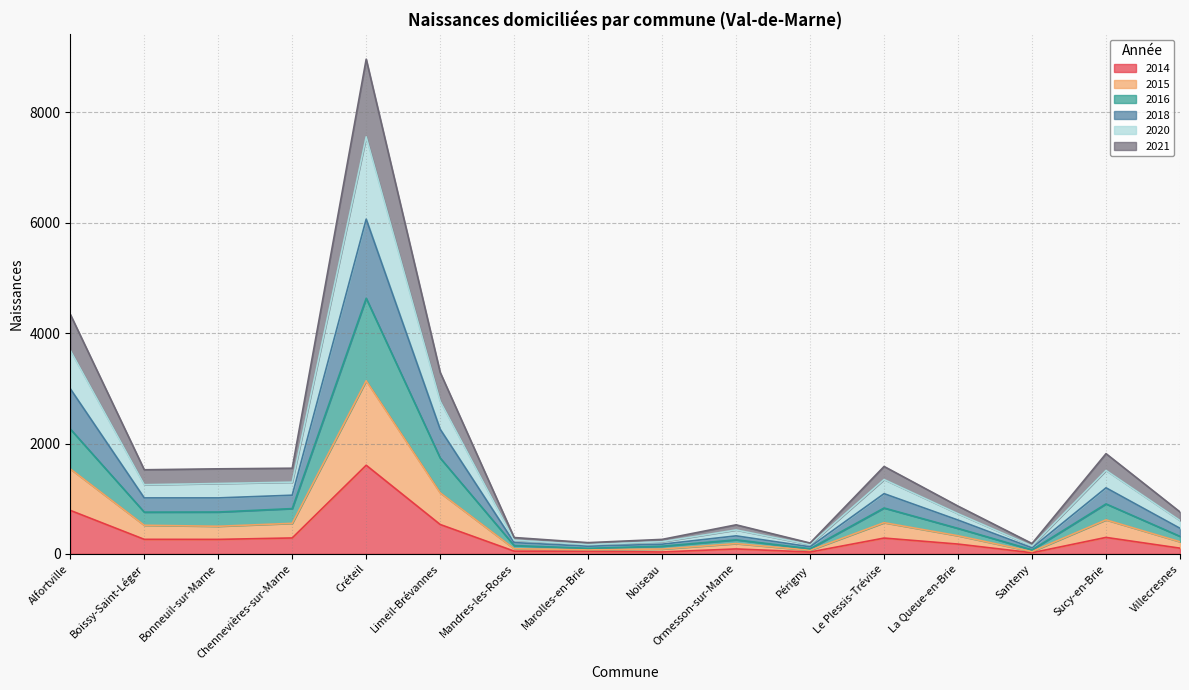

What is the total value across all series at Bonneuil-sur-Marne?

1541